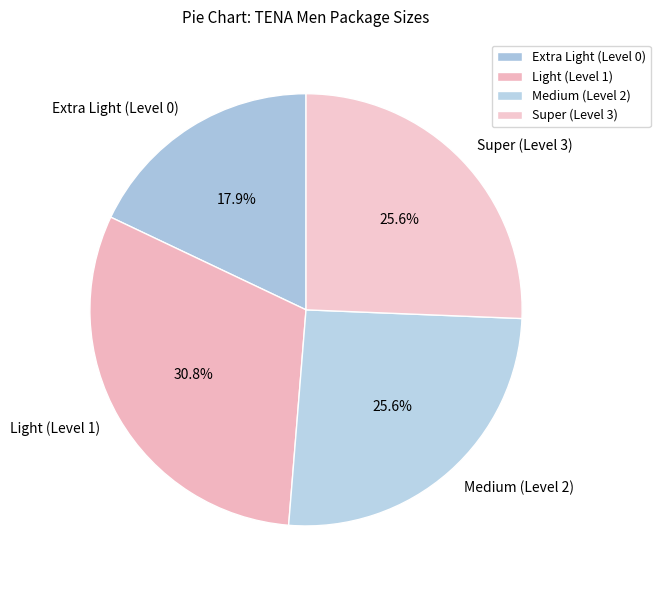

Is Super (Level 3) the majority of the pie?

No